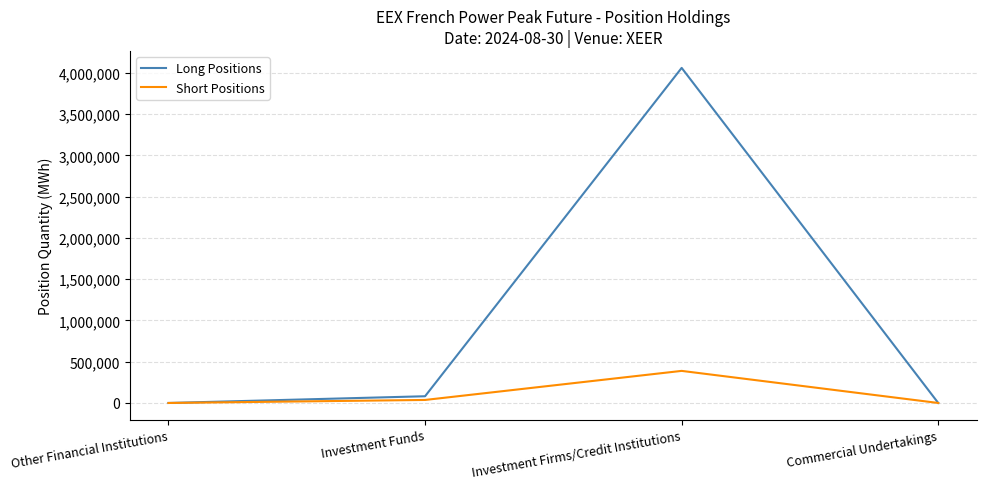

At which category is the sum across all series the highest?

Investment Firms/Credit Institutions